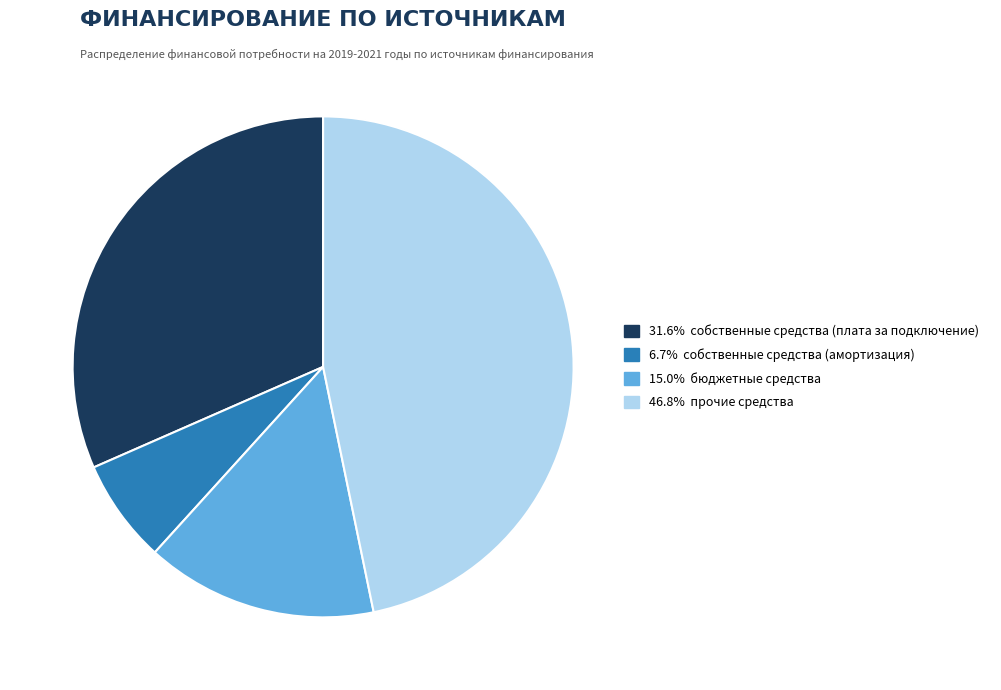

Is there a majority slice in this chart?

No